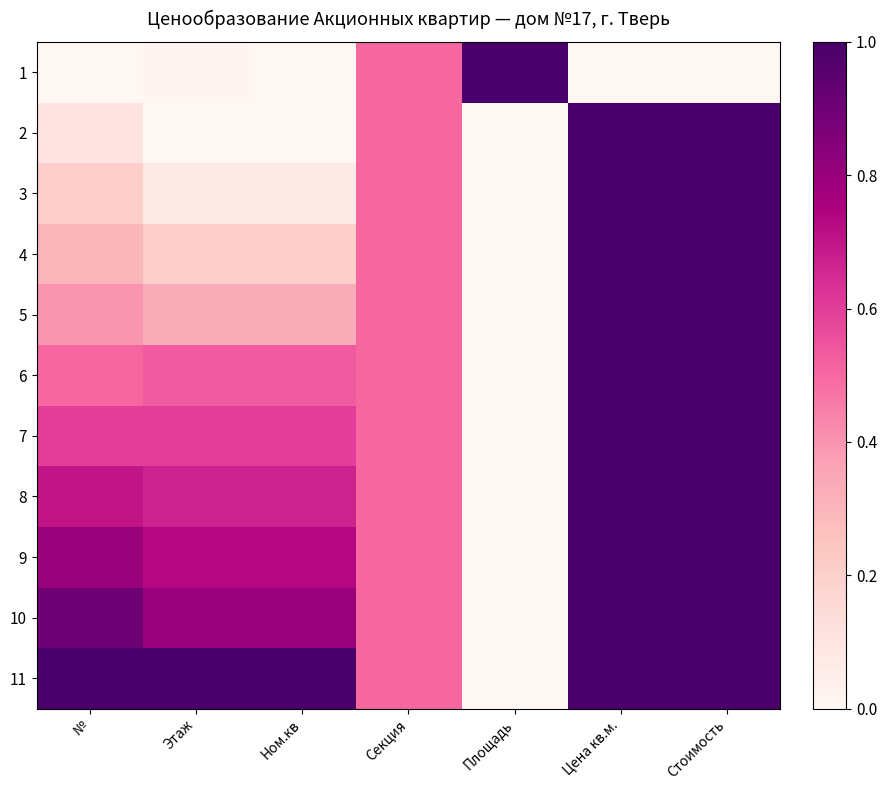

Reading left to right, extract all data points from this chart.

1: №=0.0	Этаж=0.0	Ном.кв=0.0	Секция=0.5	Площадь=1.0	Цена кв.м.=0.0	Стоимость=0.0
2: №=0.1	Этаж=0.0	Ном.кв=0.0	Секция=0.5	Площадь=0.0	Цена кв.м.=1.0	Стоимость=1.0
3: №=0.2	Этаж=0.1	Ном.кв=0.1	Секция=0.5	Площадь=0.0	Цена кв.м.=1.0	Стоимость=1.0
4: №=0.3	Этаж=0.2	Ном.кв=0.2	Секция=0.5	Площадь=0.0	Цена кв.м.=1.0	Стоимость=1.0
5: №=0.4	Этаж=0.3	Ном.кв=0.3	Секция=0.5	Площадь=0.0	Цена кв.м.=1.0	Стоимость=1.0
6: №=0.5	Этаж=0.5	Ном.кв=0.5	Секция=0.5	Площадь=0.0	Цена кв.м.=1.0	Стоимость=1.0
7: №=0.6	Этаж=0.6	Ном.кв=0.6	Секция=0.5	Площадь=0.0	Цена кв.м.=1.0	Стоимость=1.0
8: №=0.7	Этаж=0.7	Ном.кв=0.7	Секция=0.5	Площадь=0.0	Цена кв.м.=1.0	Стоимость=1.0
9: №=0.8	Этаж=0.7	Ном.кв=0.7	Секция=0.5	Площадь=0.0	Цена кв.м.=1.0	Стоимость=1.0
10: №=0.9	Этаж=0.8	Ном.кв=0.8	Секция=0.5	Площадь=0.0	Цена кв.м.=1.0	Стоимость=1.0
11: №=1.0	Этаж=1.0	Ном.кв=1.0	Секция=0.5	Площадь=0.0	Цена кв.м.=1.0	Стоимость=1.0